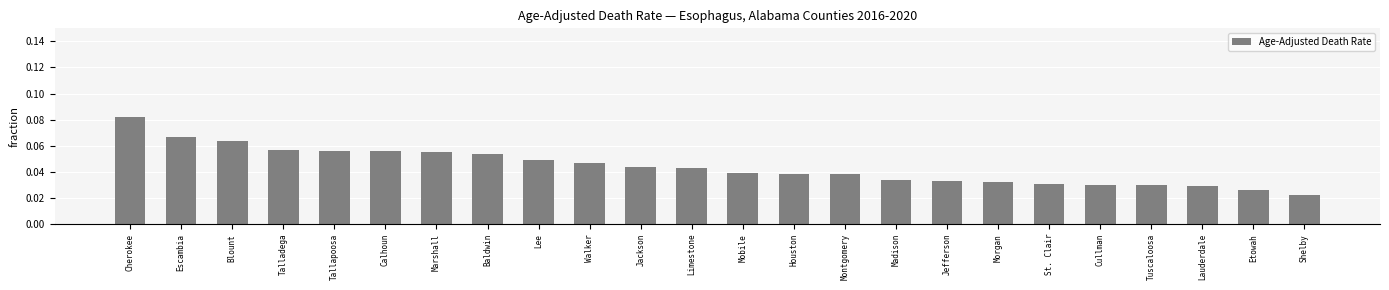

True or false: the data shows 0.1 at Lee.

False